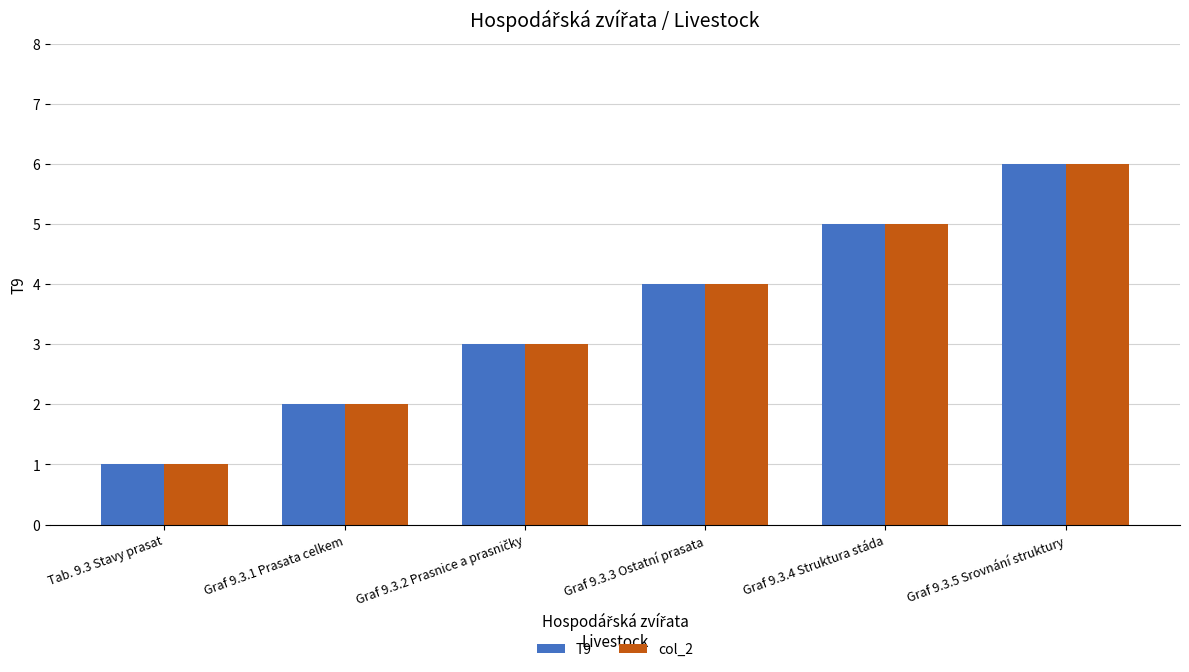

At which category is the sum across all series the highest?

Graf 9.3.5 Srovnání struktury